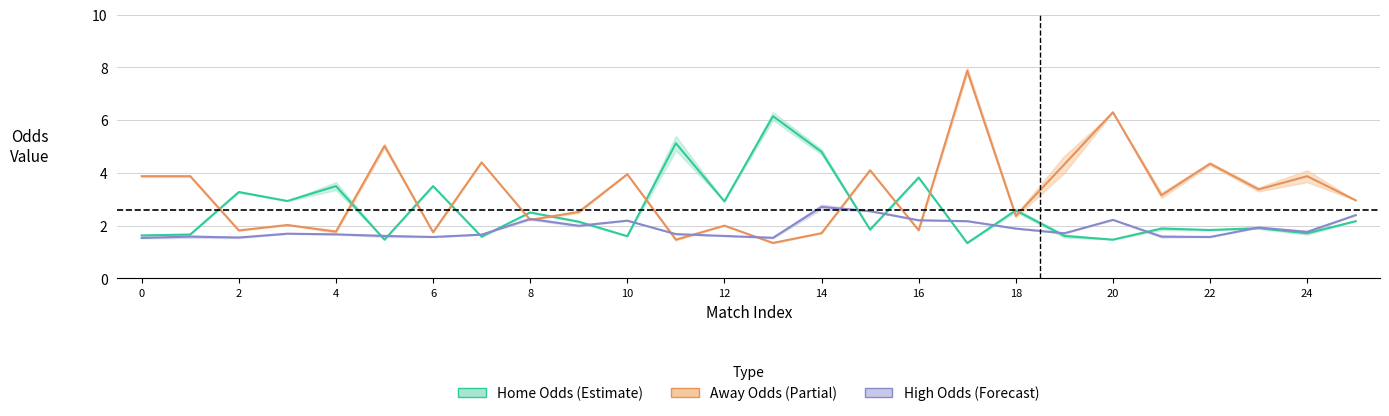

What is the difference between the maximum and minimum values in the Away Odds series?

6.5